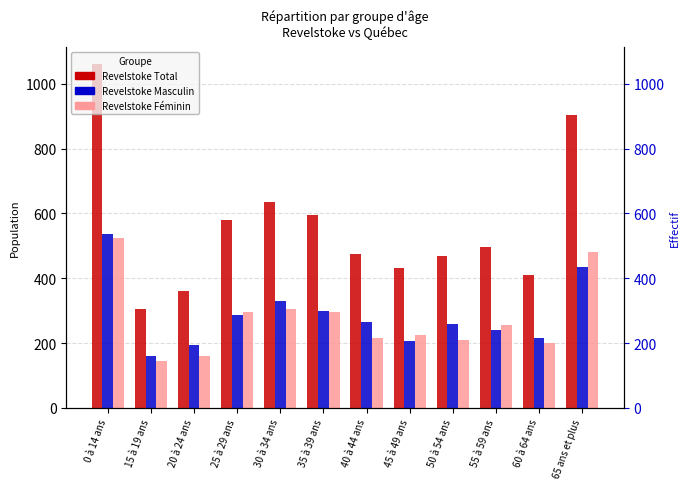

Count the number of data series in this chart.

3